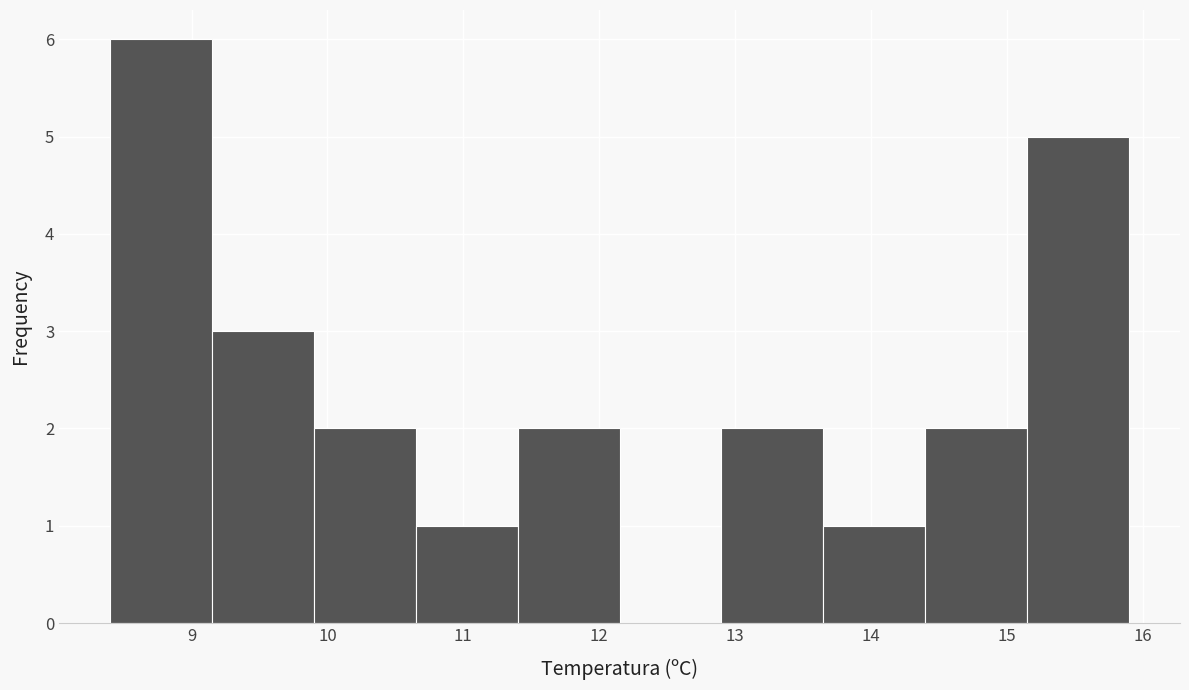

Reading left to right, transcribe this chart: for each bar, give the range it covers on the x-axis and its height. Neither the bar edges nor the heights are printed on the chart, so give them approximately, as read against the axes.

8.40 to 9.15: 6
9.15 to 9.90: 3
9.90 to 10.65: 2
10.65 to 11.40: 1
11.40 to 12.15: 2
12.15 to 12.90: 0
12.90 to 13.65: 2
13.65 to 14.40: 1
14.40 to 15.15: 2
15.15 to 15.90: 5